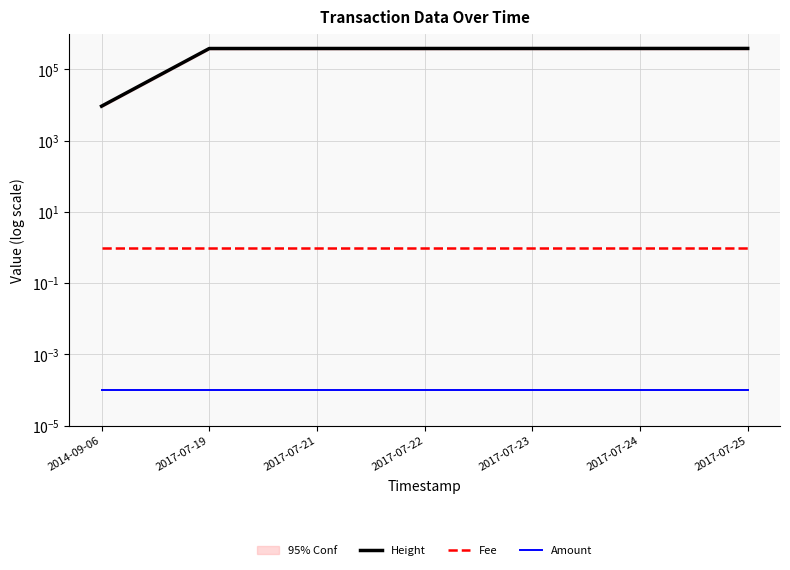

At which label does Height first exceed 384324?

2017-07-23